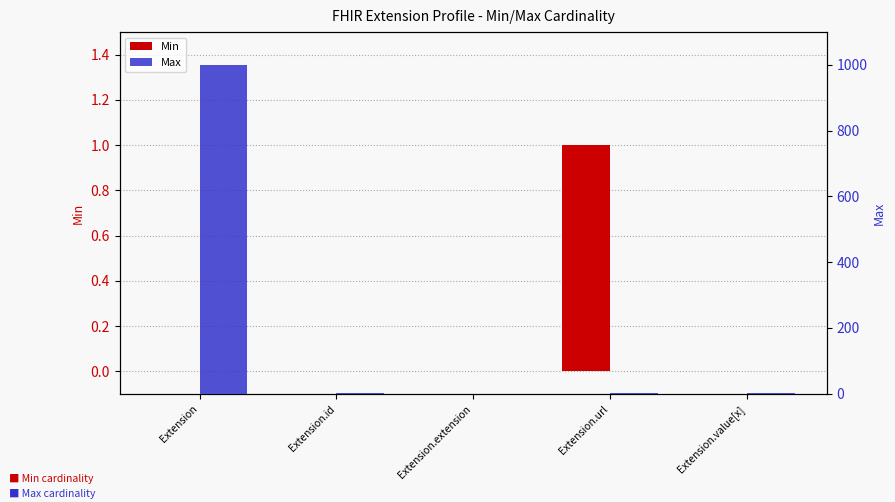

What is the total value across all series at Extension.id?

1